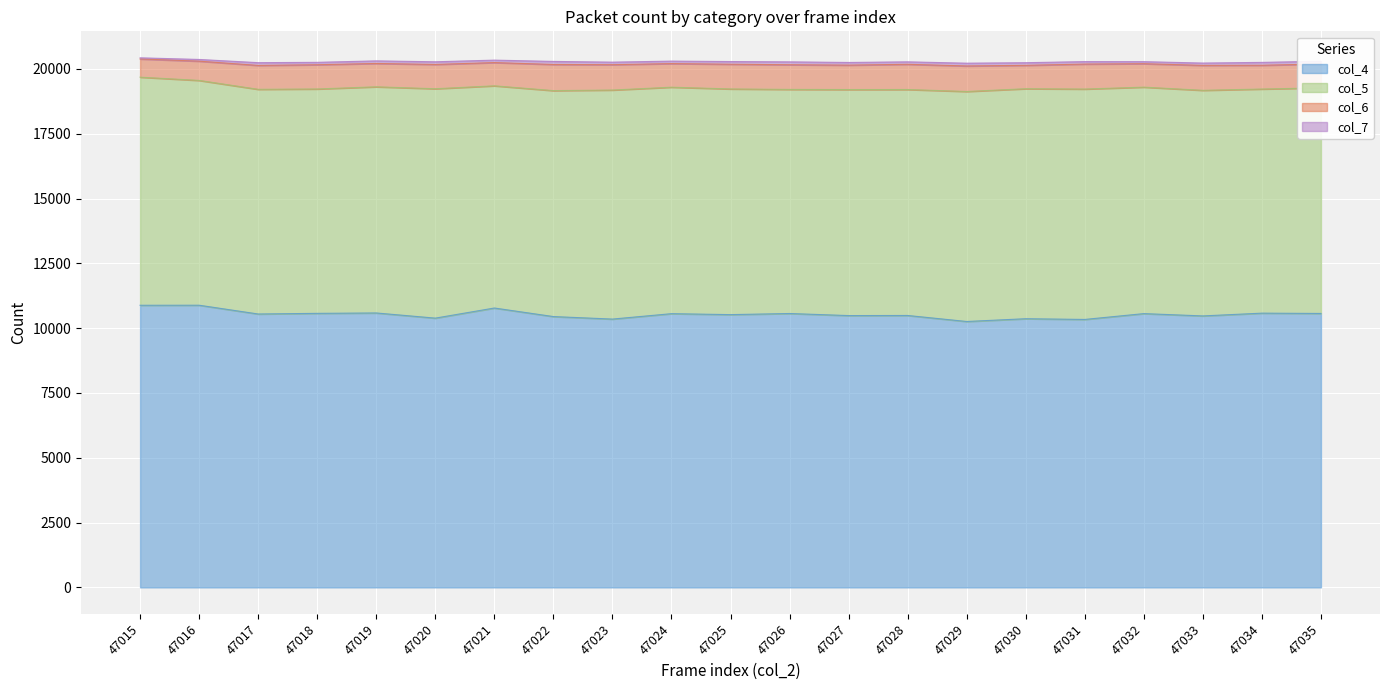

At which category does col_6 reach its first local peak?

47018